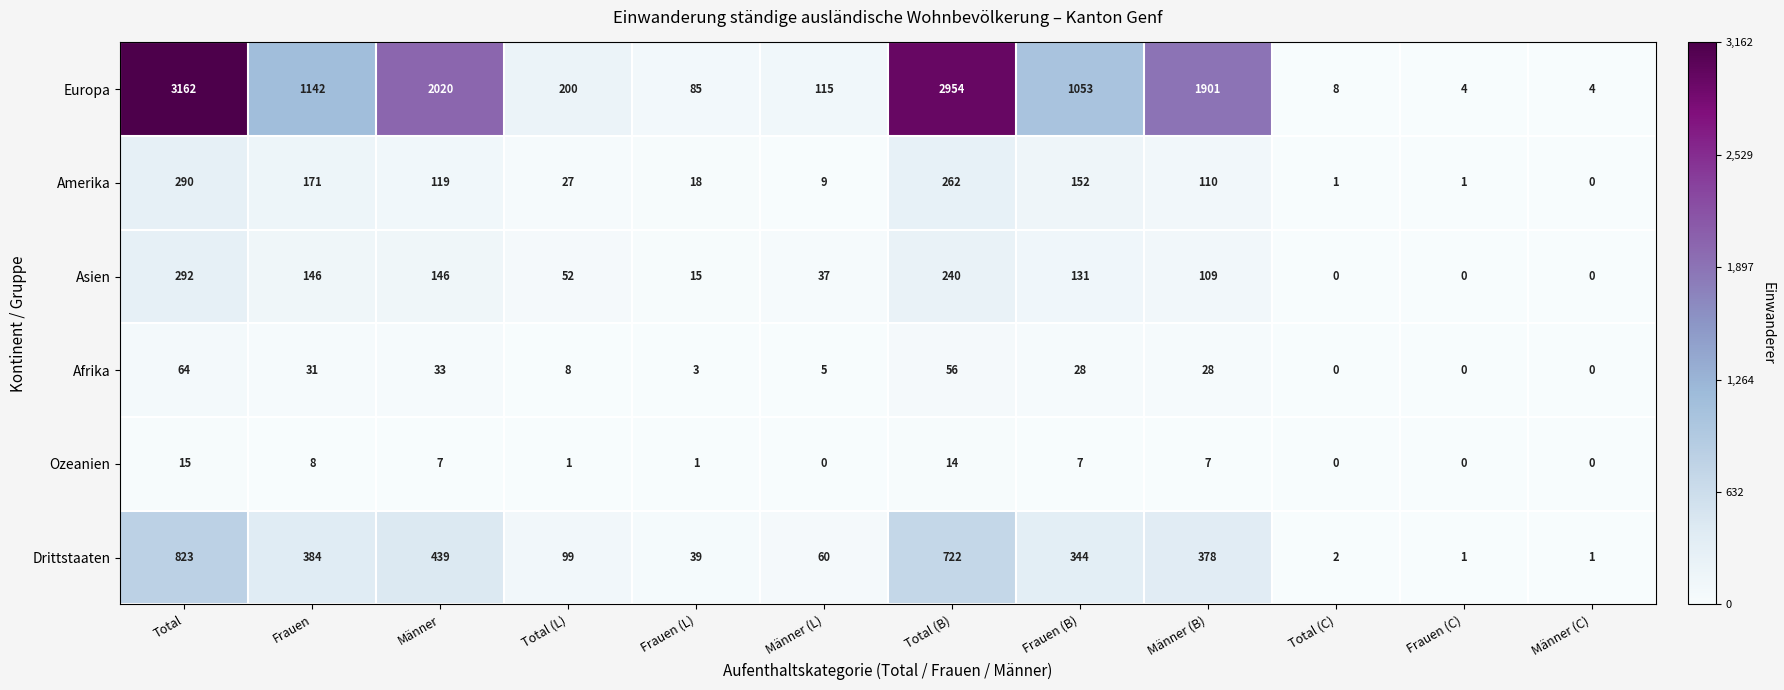

At Total, list the series in order from smallest to largest.

Ozeanien, Afrika, Amerika, Asien, Drittstaaten, Europa